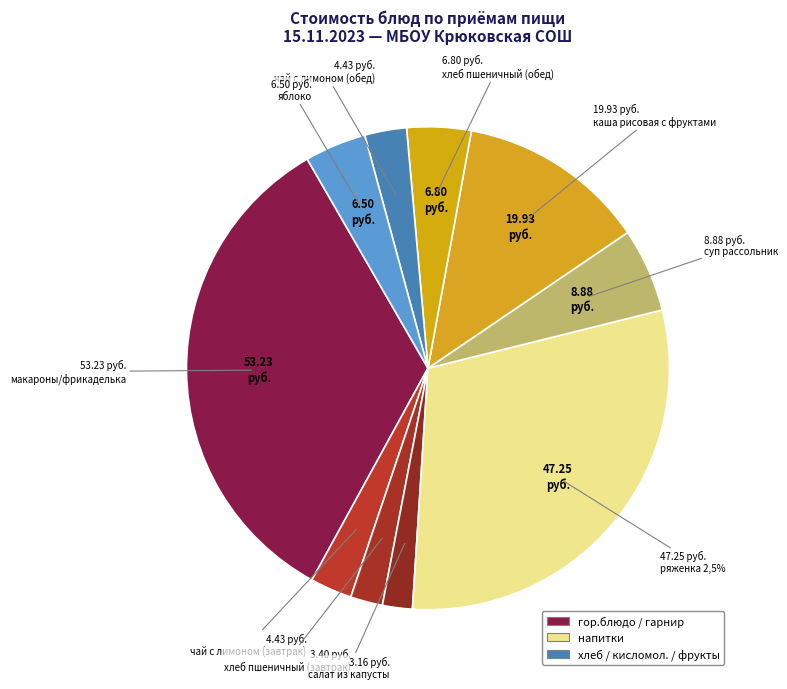

Between салат из капусты and яблоко, which is larger?

яблоко